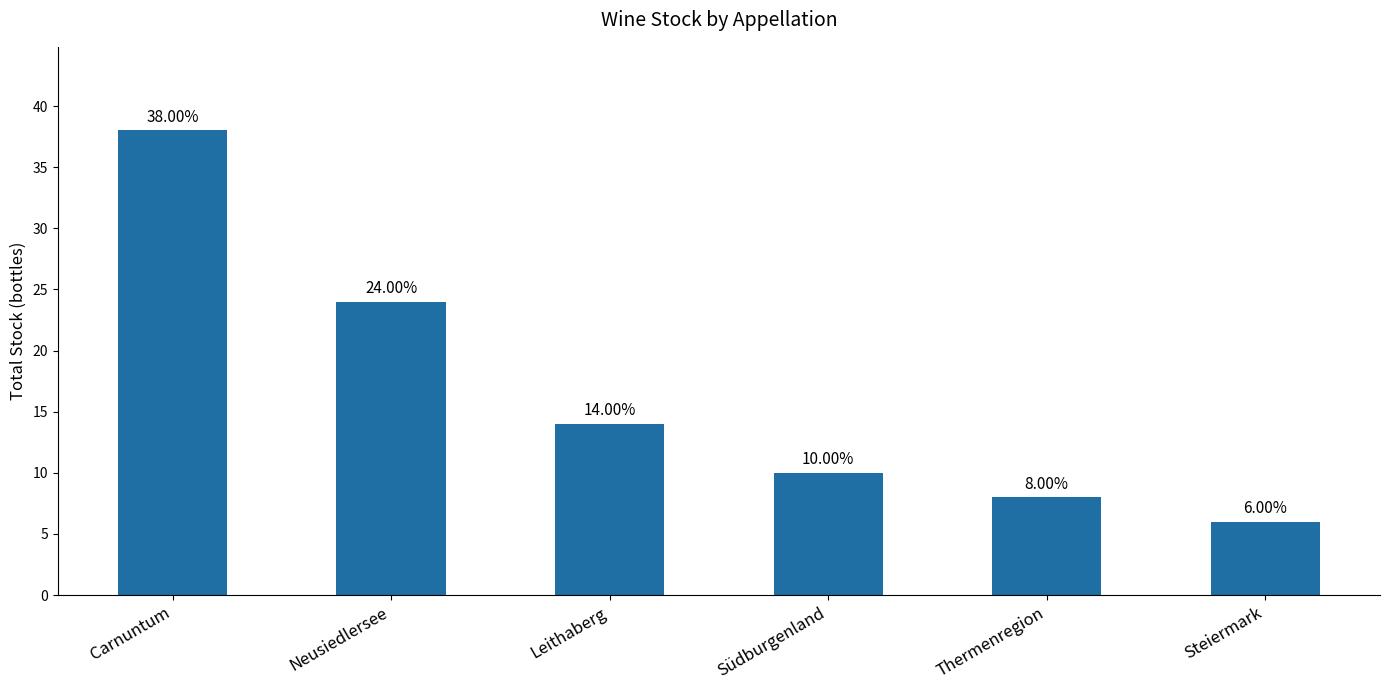

The value at Thermenregion is 13. True or false?

False